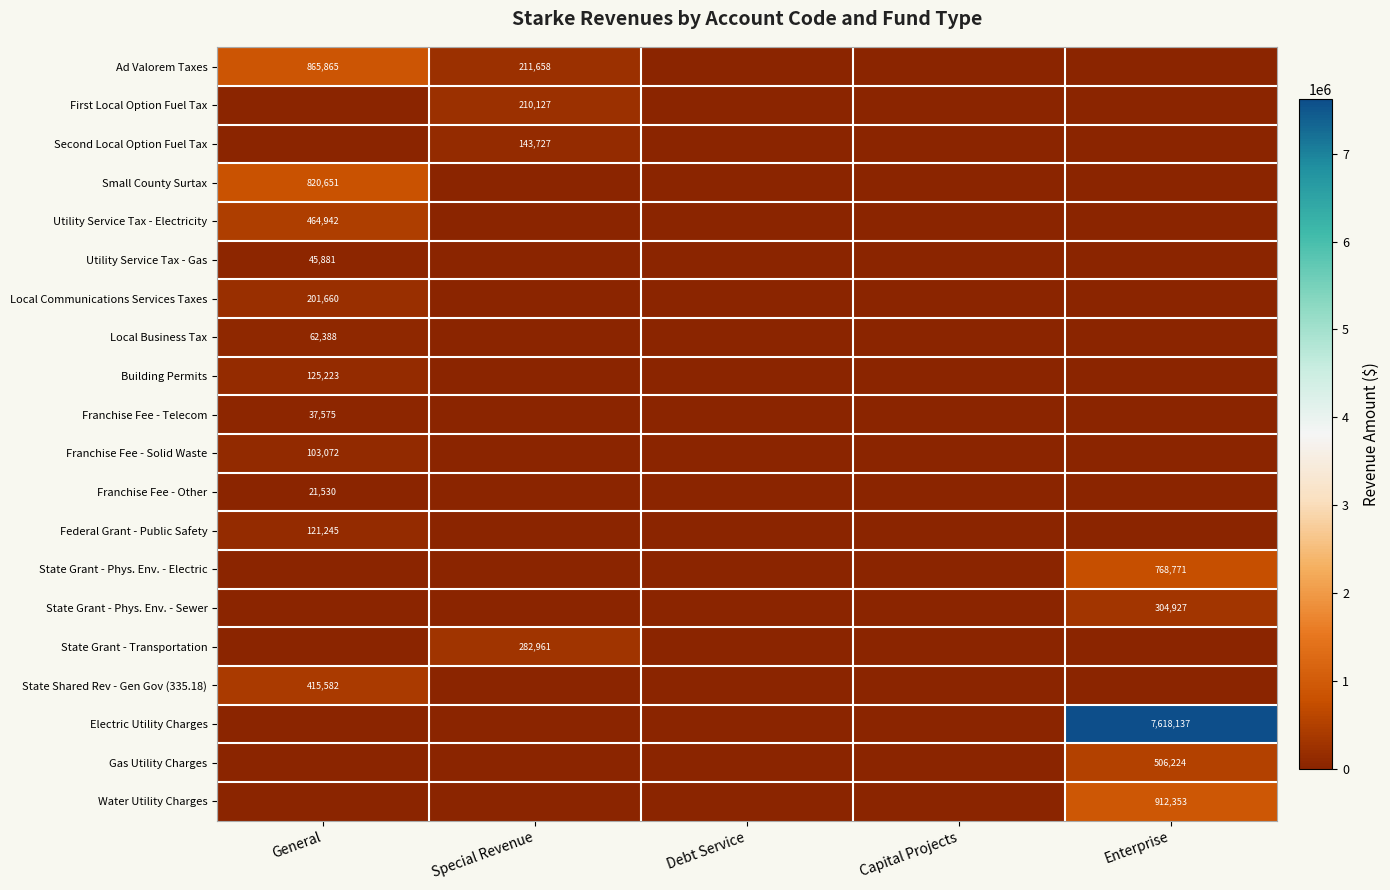

Between Debt Service and Special Revenue, which is larger?

Special Revenue